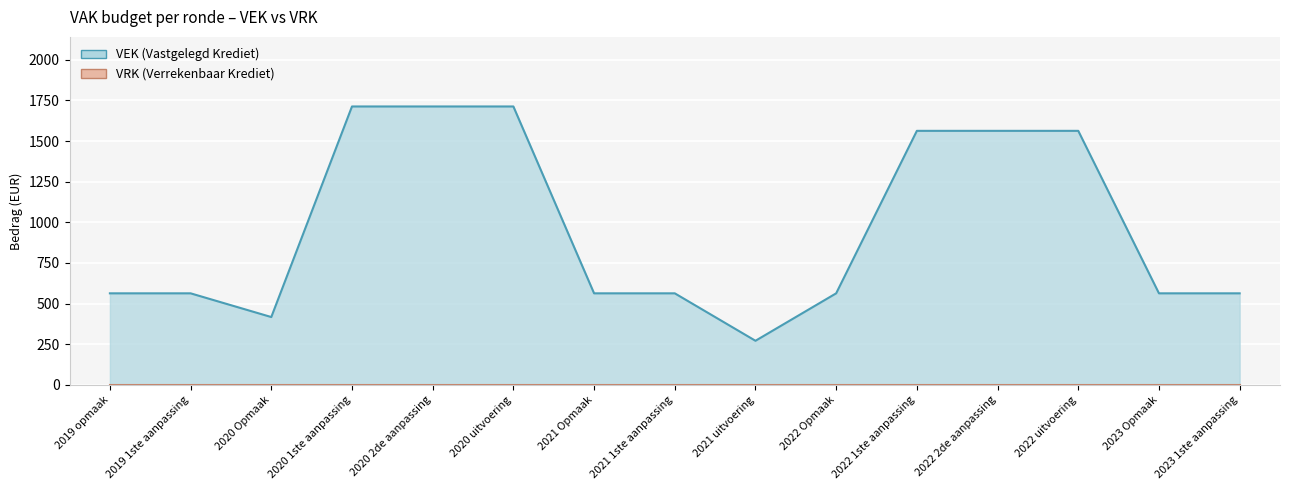

How many points are lower than both their immediate neighbors (excluding endpoints)?

2